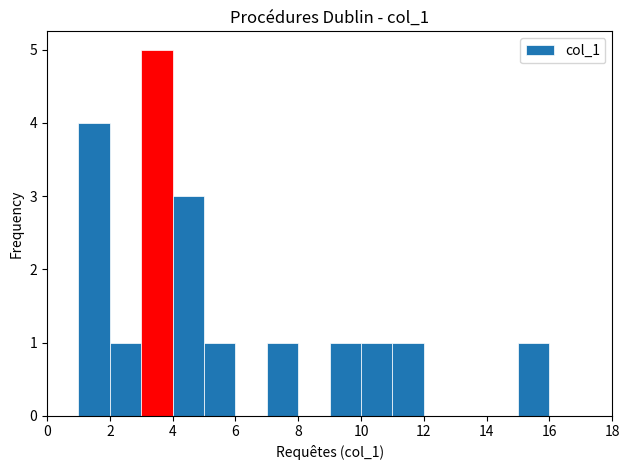

How tall is the bar that spans 5 to 6 on the x-axis? The values are not printed on the chart, so give them approximately, as read against the axis.

1